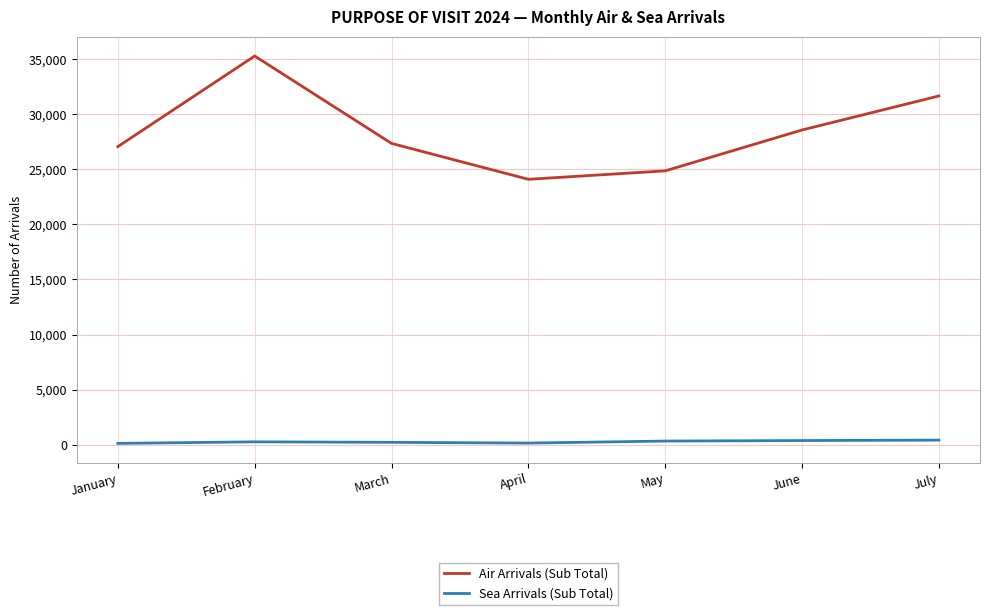

True or false: Sea Arrivals (Sub Total) and Air Arrivals (Sub Total) intersect in this chart.

False